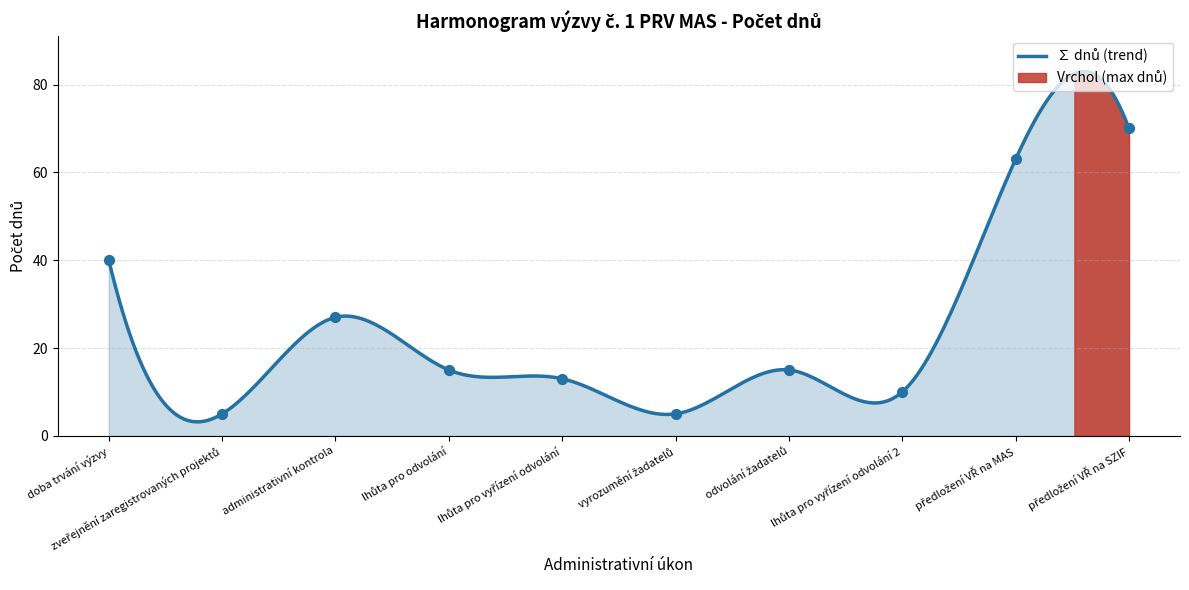

What is the change in value from odvolání žadatelů to předložení VŘ na SZIF?

+55